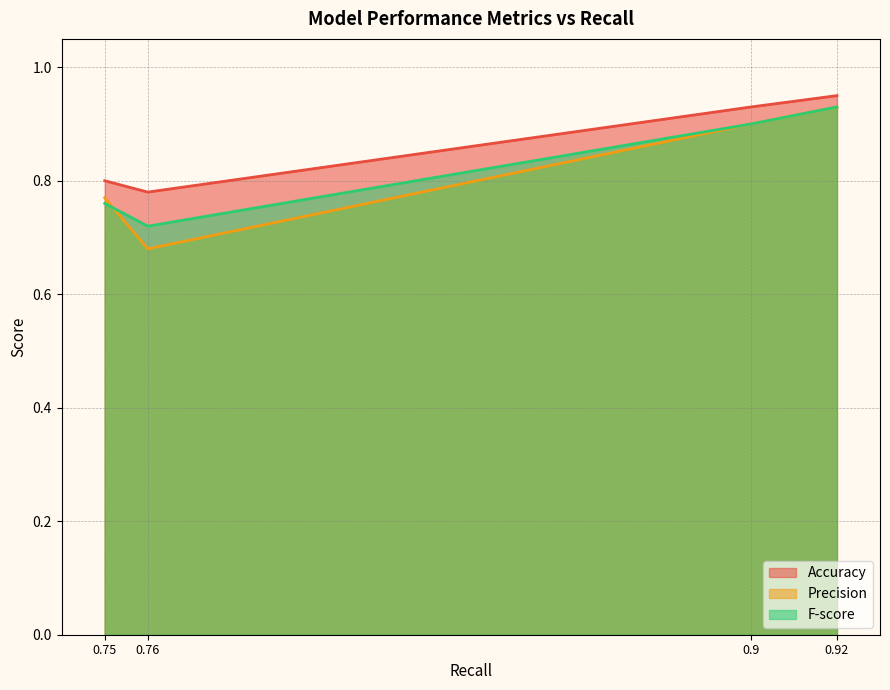

Is it true that Precision equals 0.7 at 0.76?

True